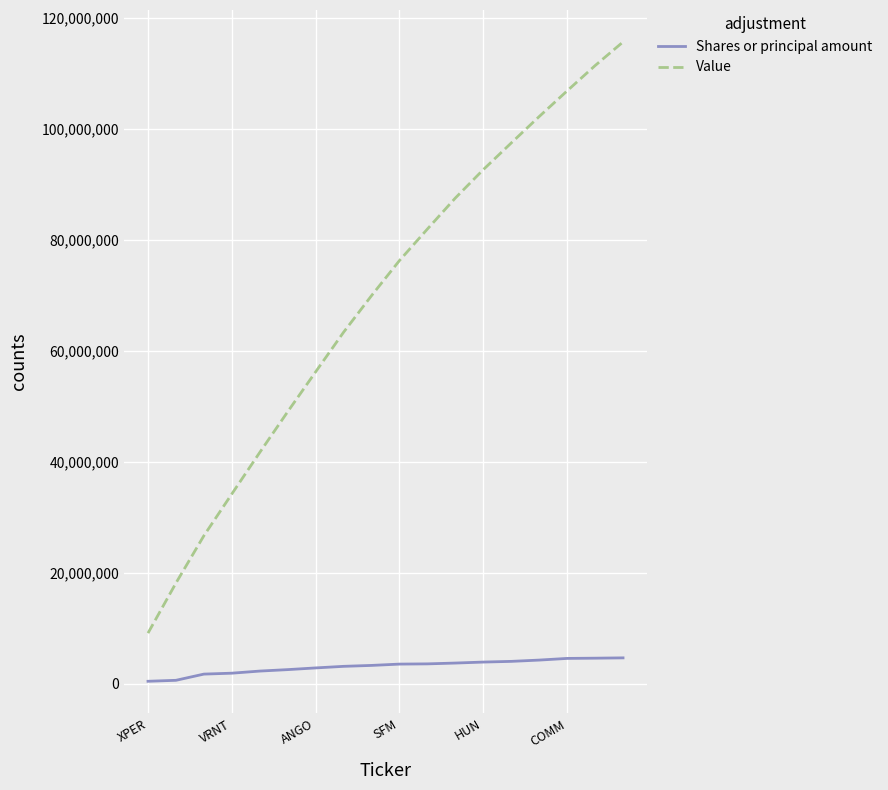

What is the highest value of the Value series?

115701000